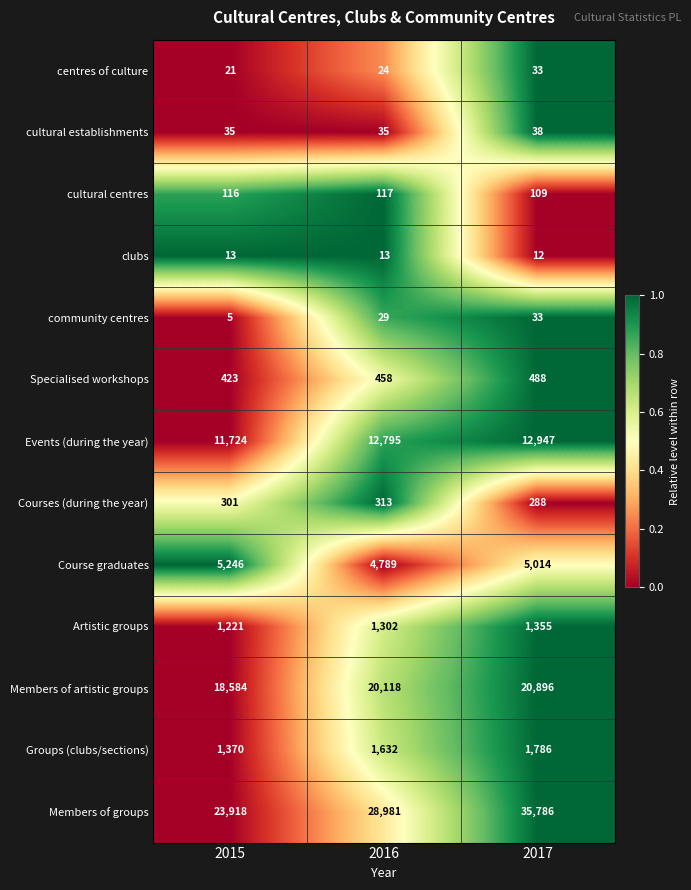

At which label is Course graduates closest to 5017?

2017